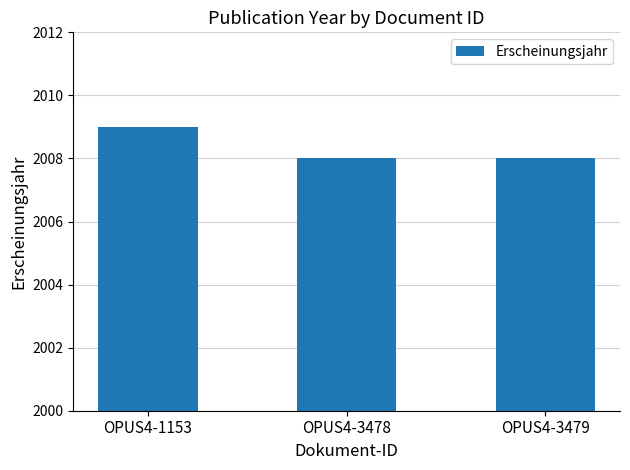

Reading right to left, what are all the values shown in this chart?

2008	2008	2009